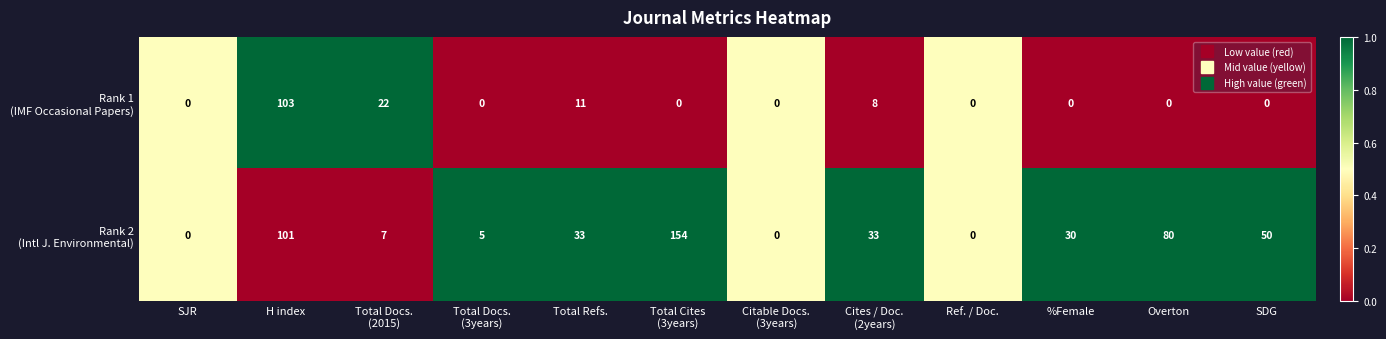

At which category is the sum across all series the highest?

H index